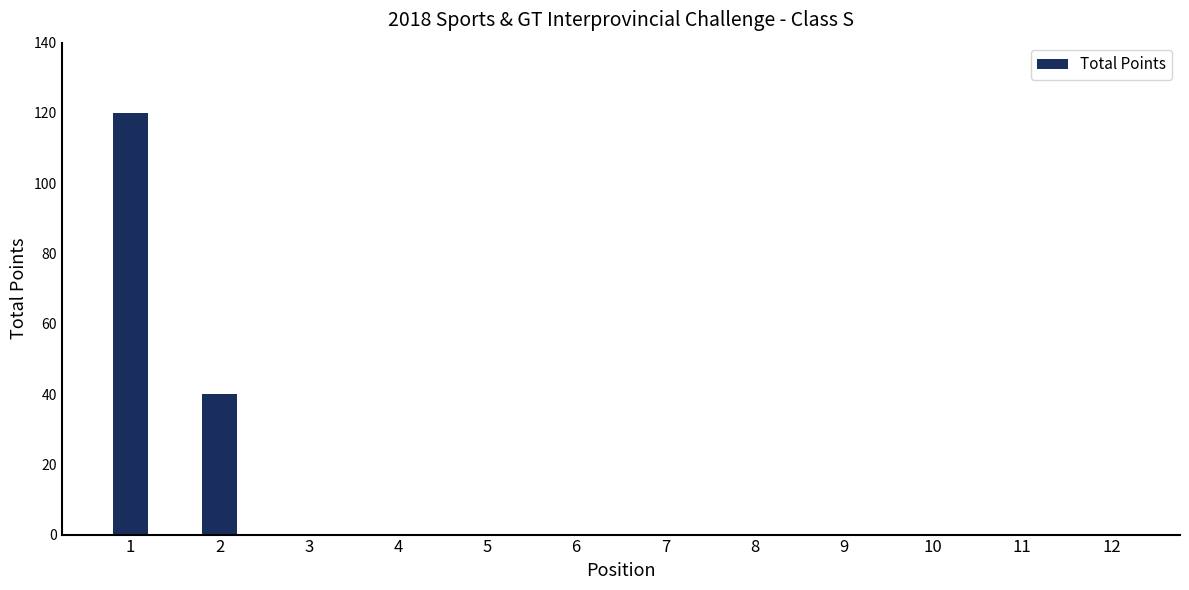

What is the sum of the values at 2 and 8?

40